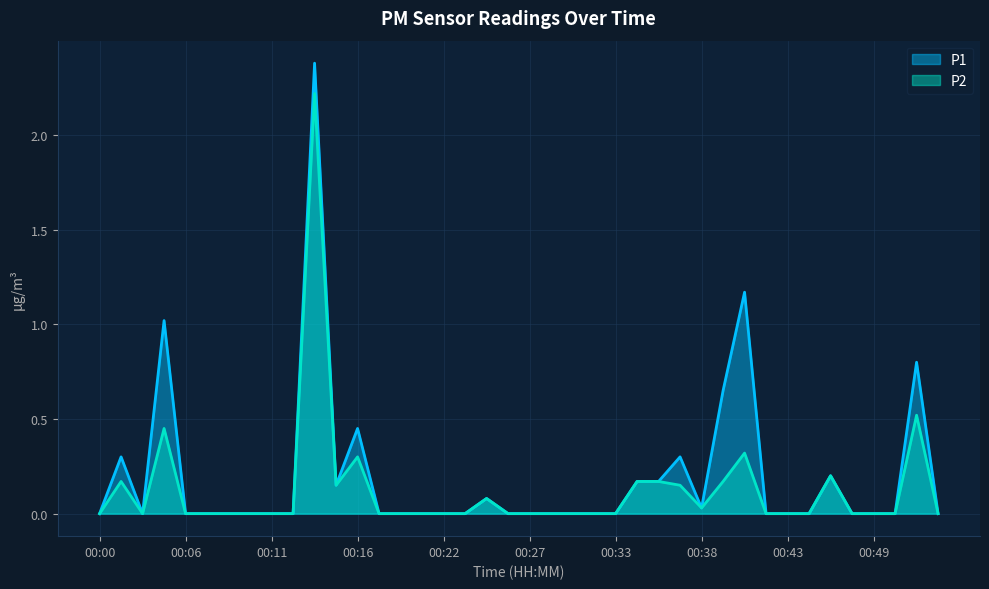

What is the average value of the P2 series?

0.1